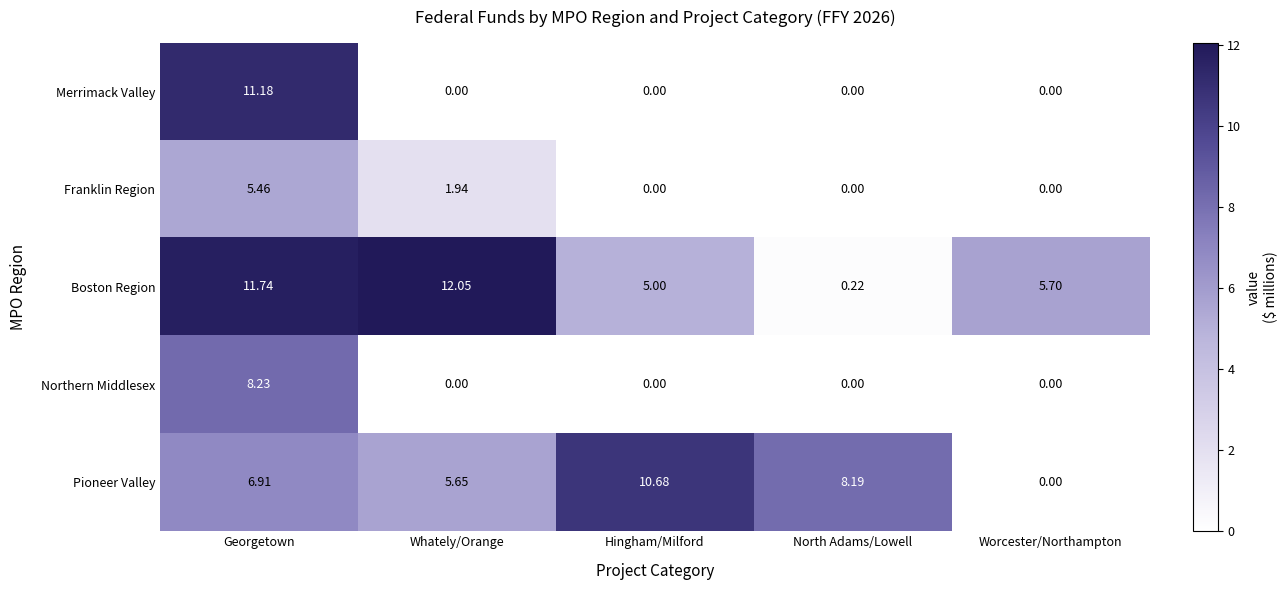

Where is Boston Region nearest to the value 6?

Worcester/Northampton